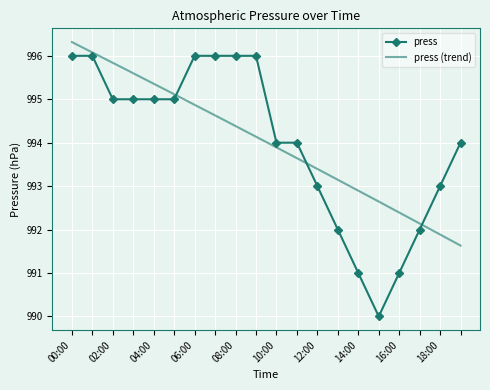

The chart shows a value of 996 at 08:00. True or false?

True